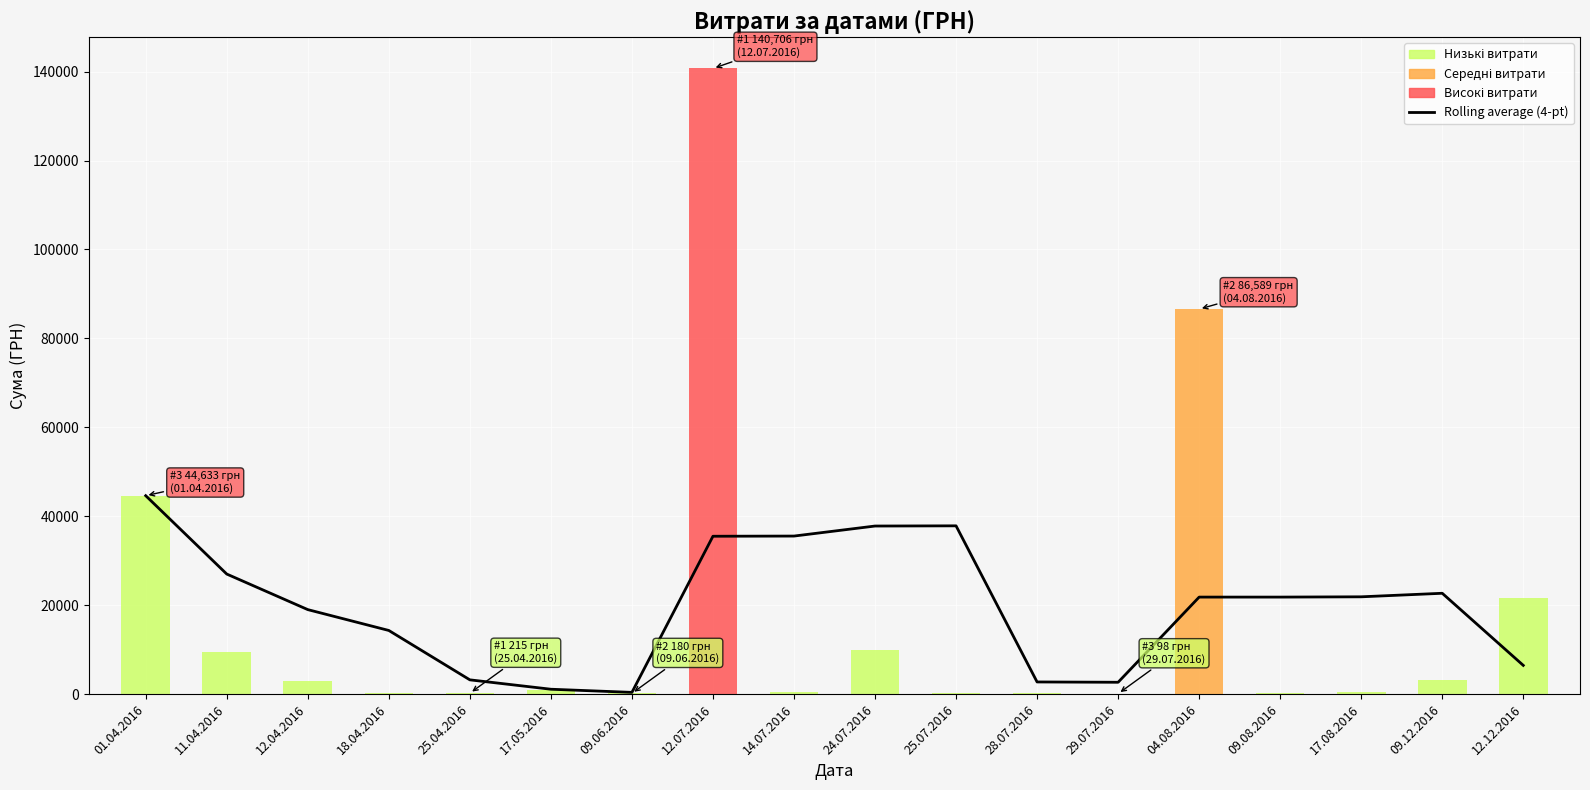

What is the label of the 17th bar from the right?

11.04.2016